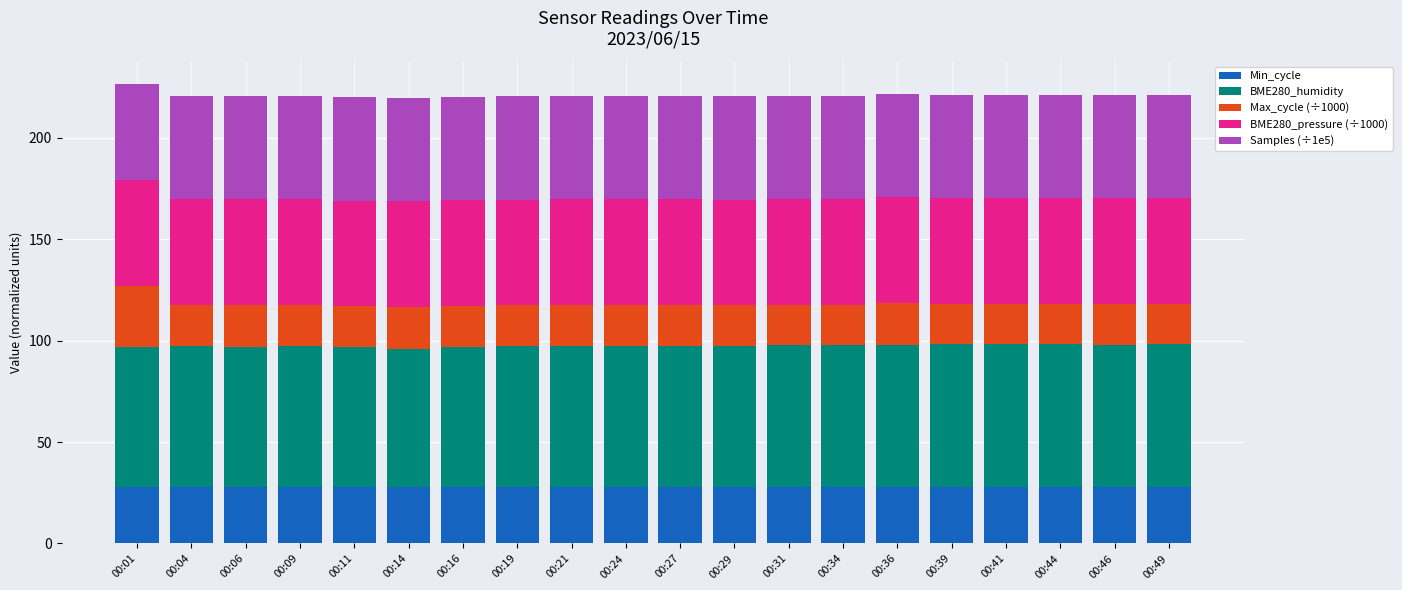

True or false: Min_cycle has a value of 28.0 at 00:11.

True